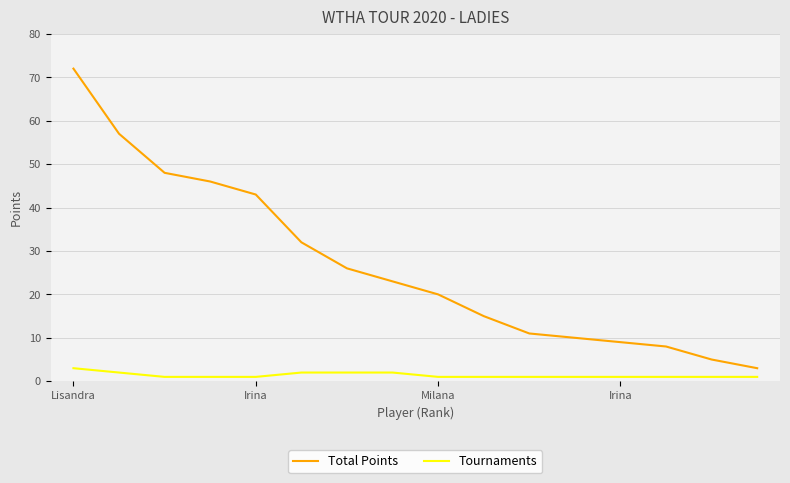

Rank the series by their maximum value, from lowest to highest.

Tournaments, Total Points